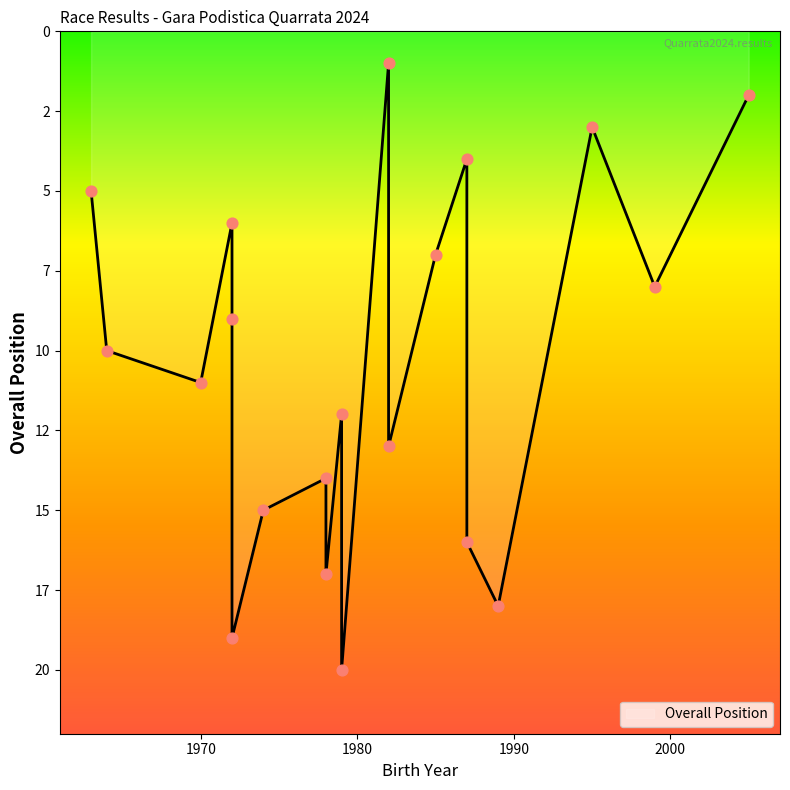

Between 1985 and 1972, which is larger?

1972